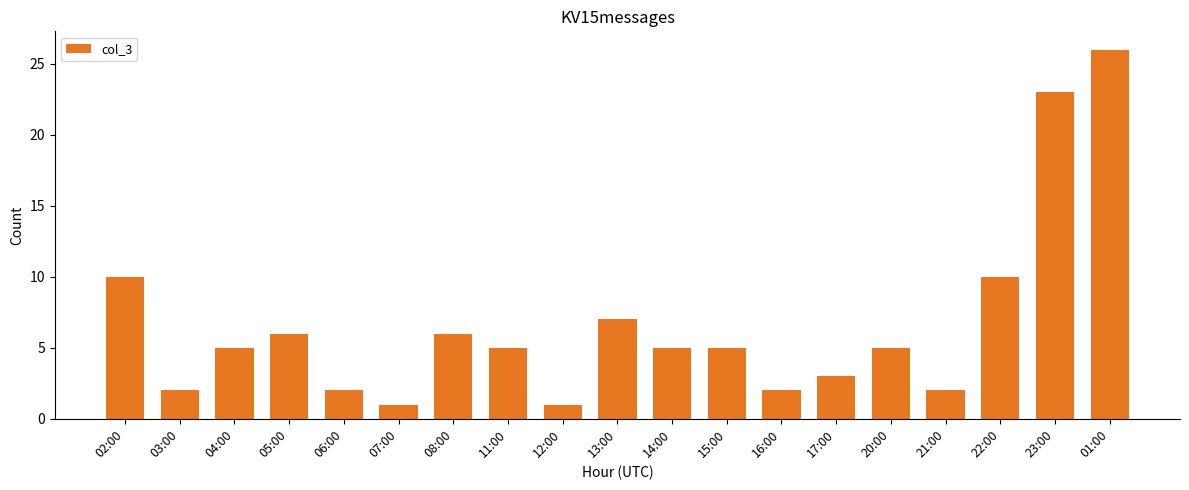

What is the label of the 14th bar from the right?

07:00